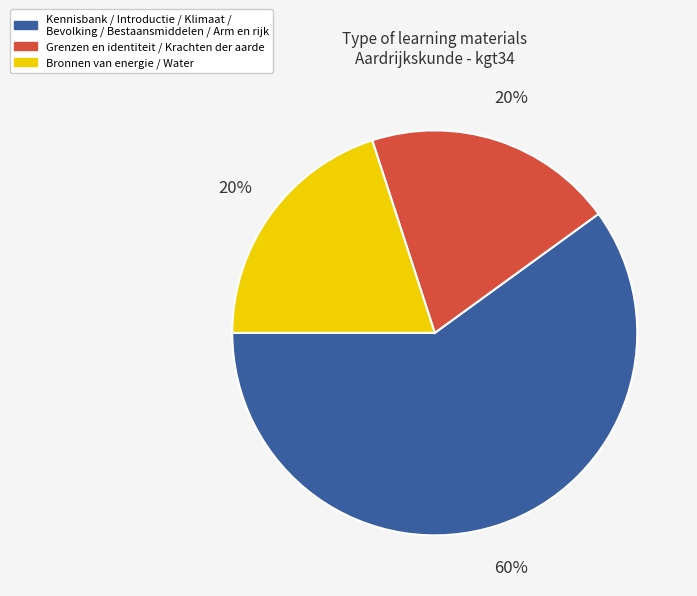

Does any single category account for the majority?

Yes